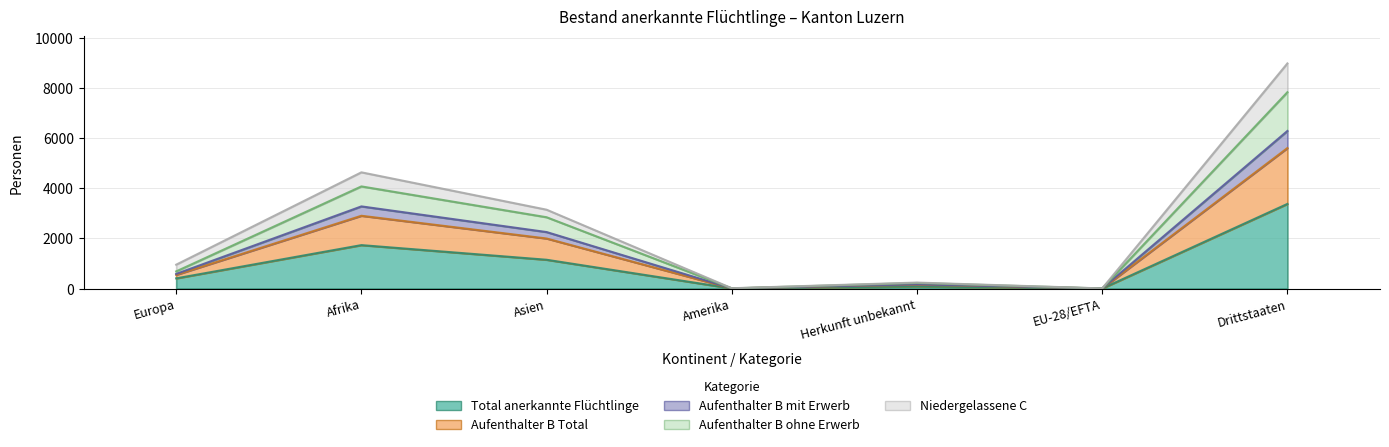

What is the value of the Aufenthalter B Total point at the 4th from the left?

8